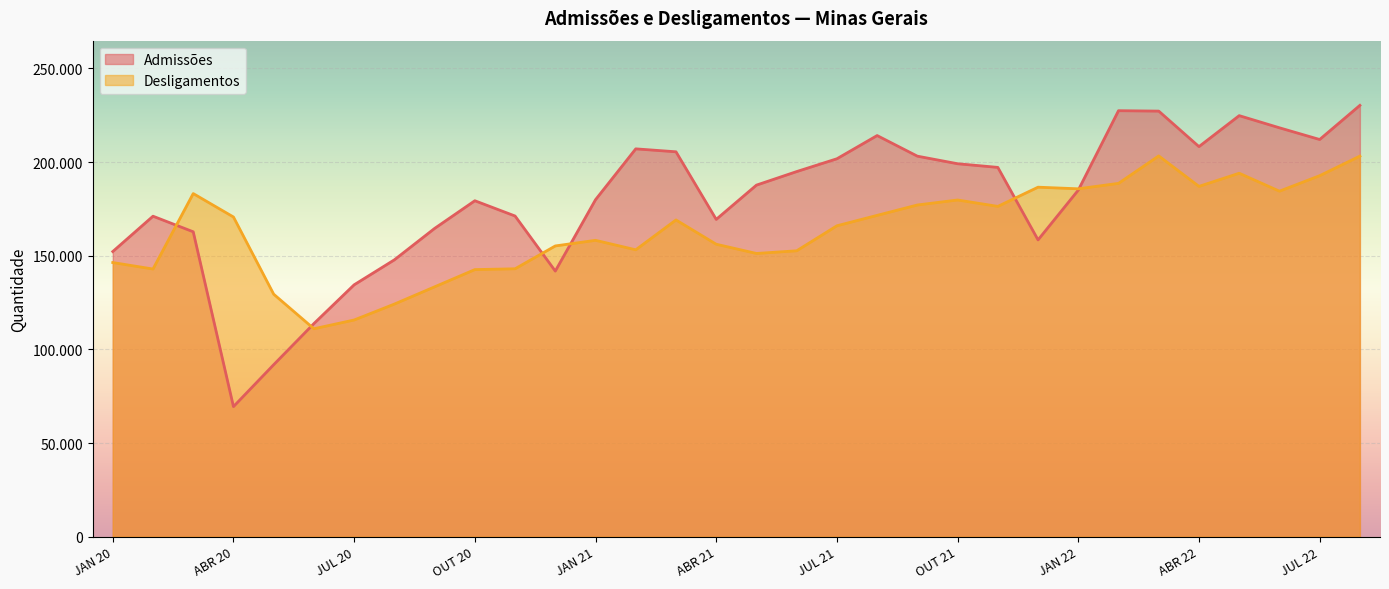

The value of Admissões at FEV 22 is 115901. True or false?

False